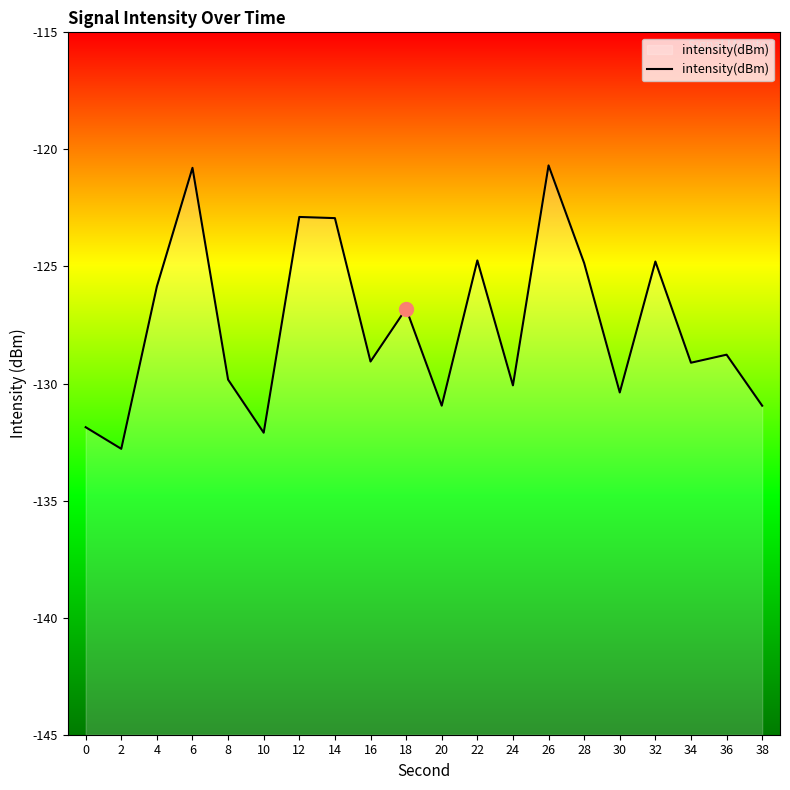

What is the sum of all values?

-2550.2